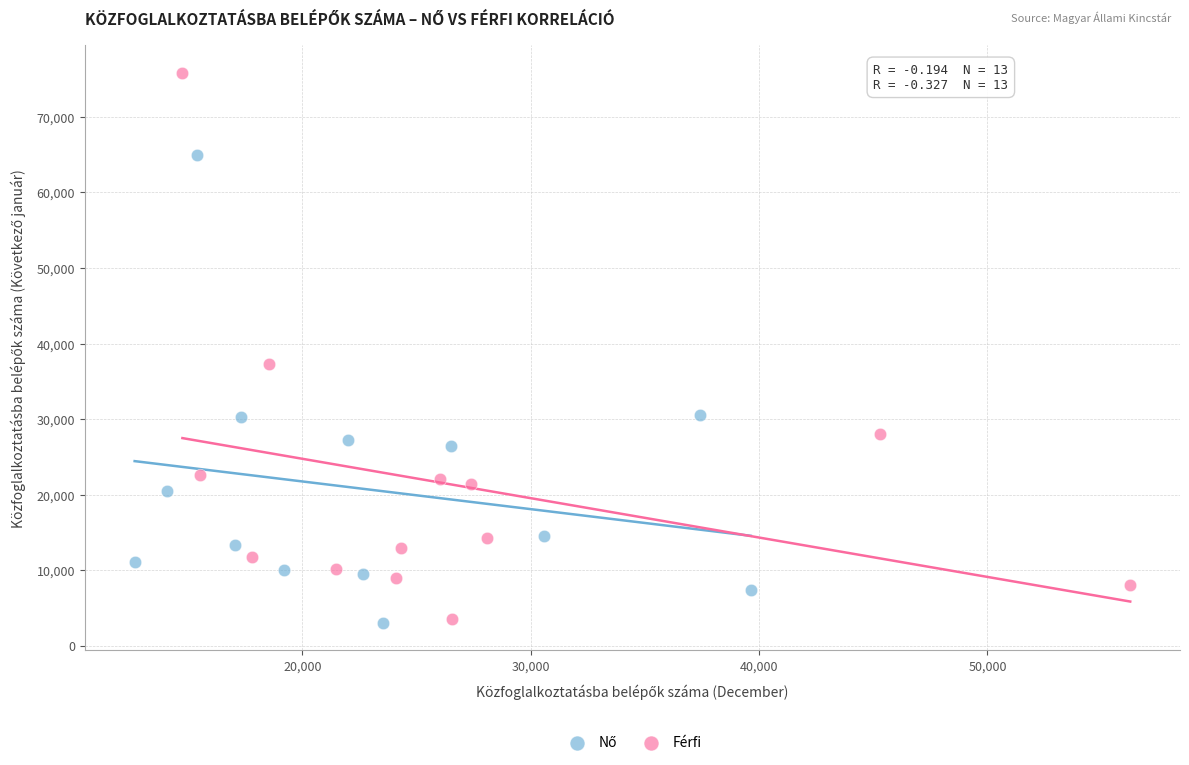

Which series contains the highest Y value?

Férfi